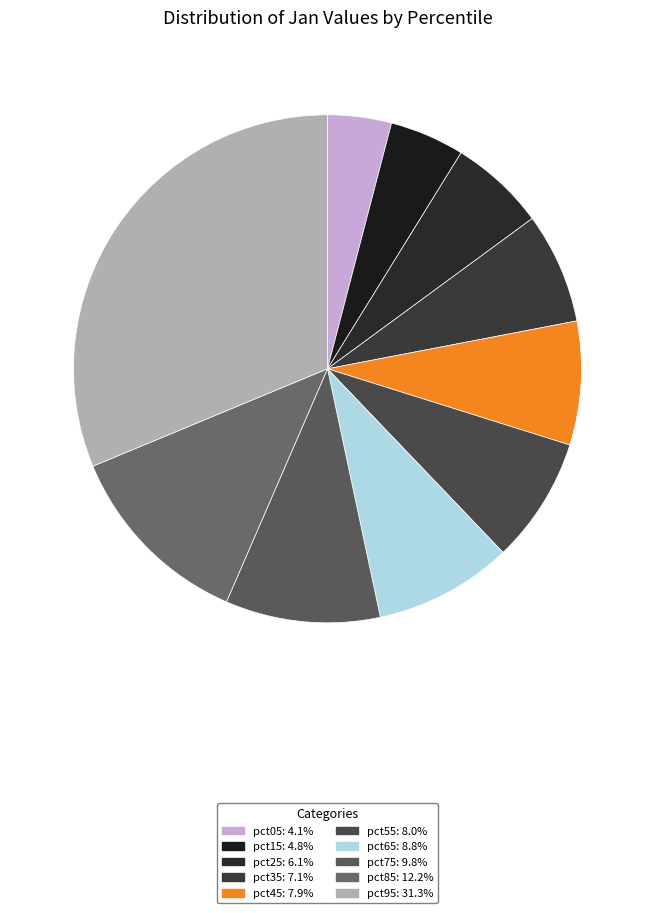

How many slices are in this pie chart?

10